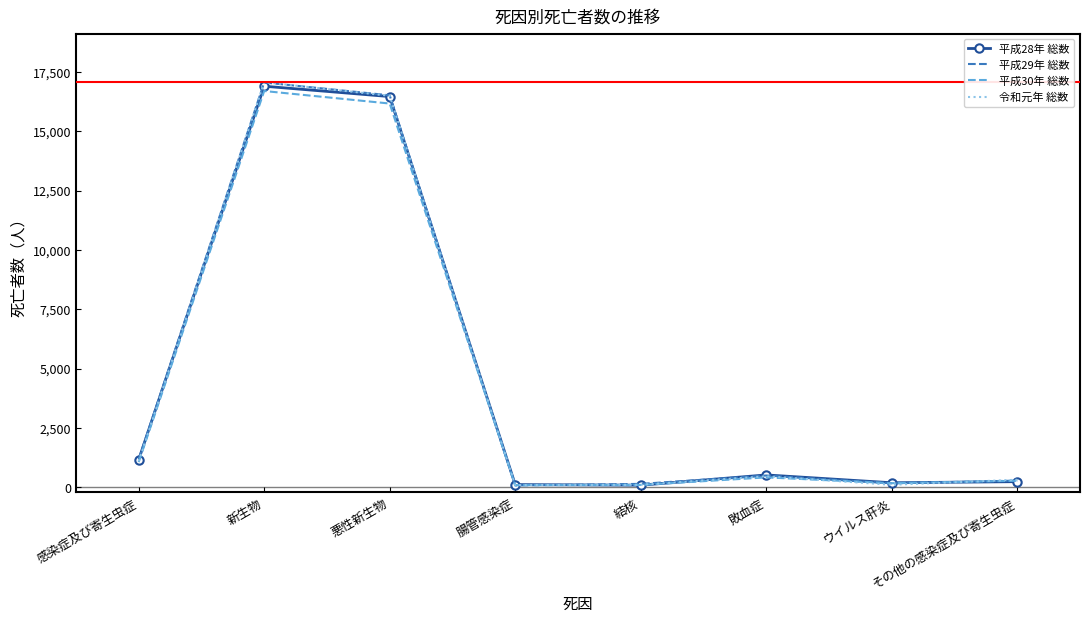

Which category has the highest value in the 令和元年 総数 series?

新生物